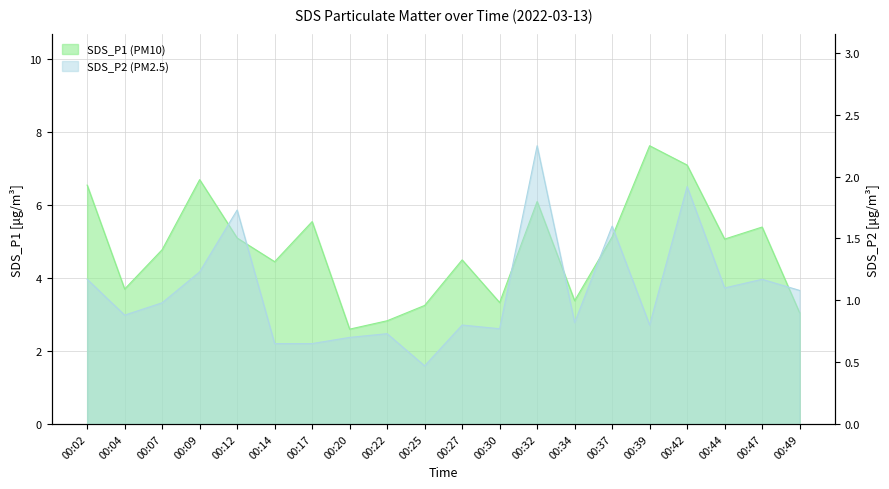

How many categories are shown in the chart?

20